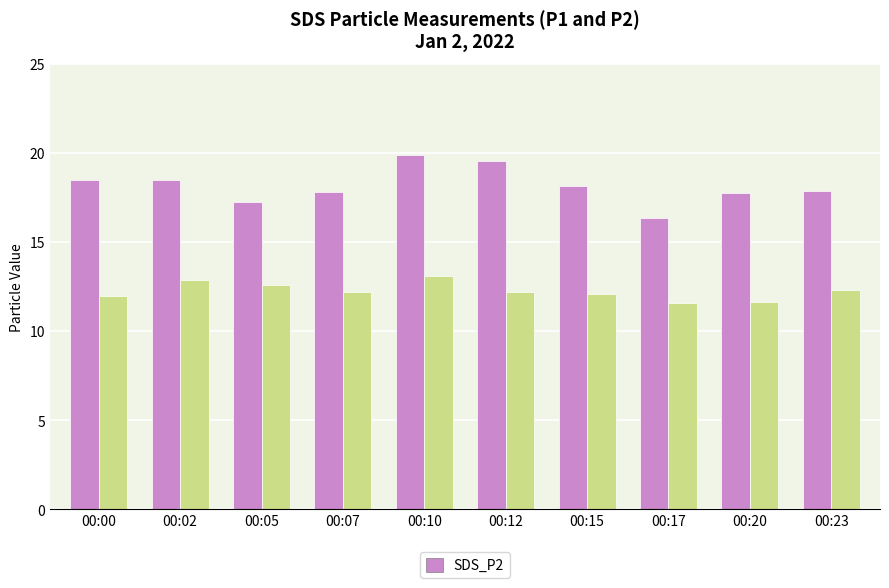

What is the total value across all series at 00:02?

31.4